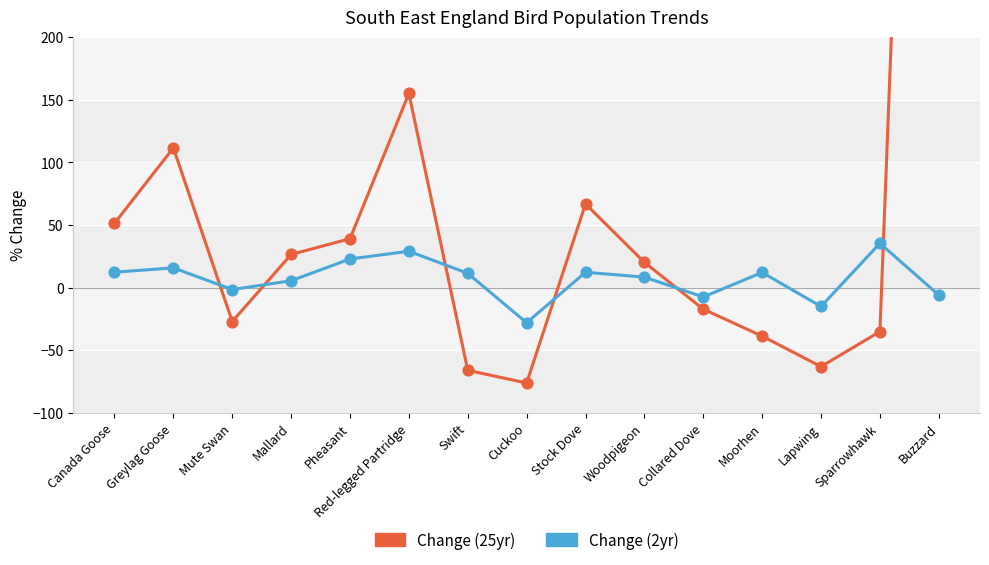

Which series contains the highest Y value?

Change (25yr)